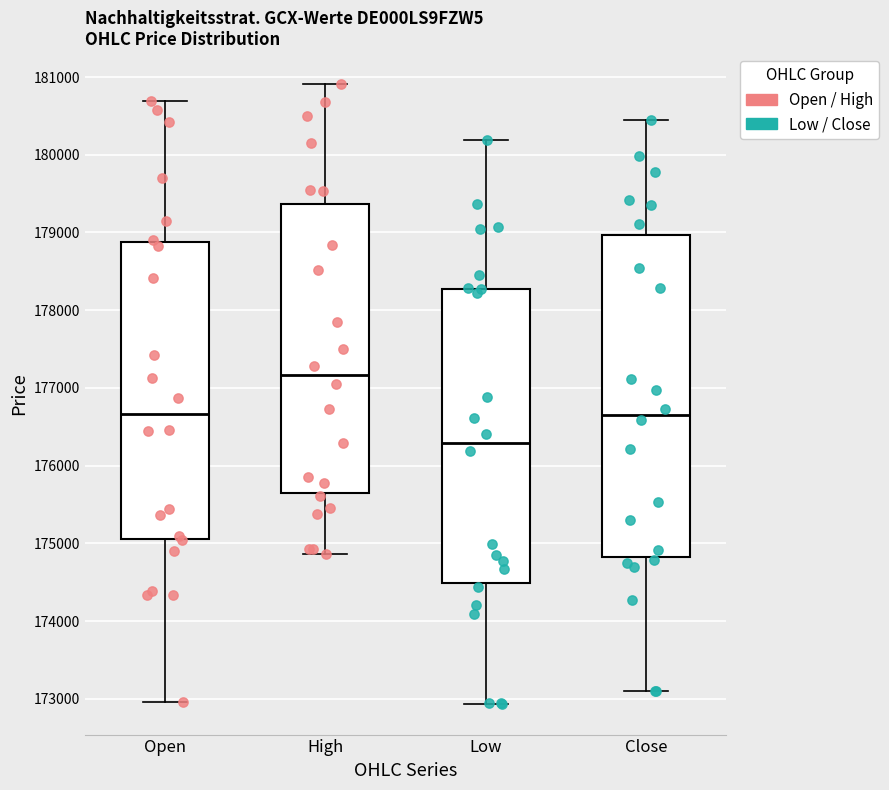

Which box's median line is the highest?

High